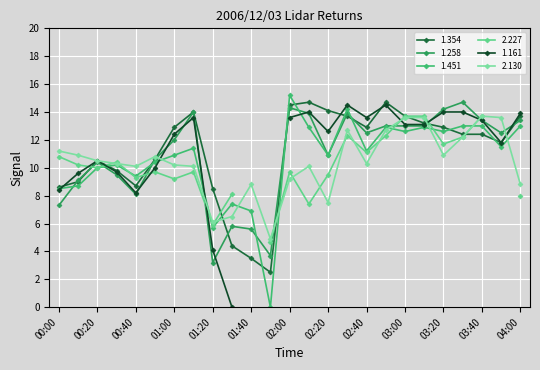

True or false: 2.130 has more than 1 points higher than both neighbors.

True